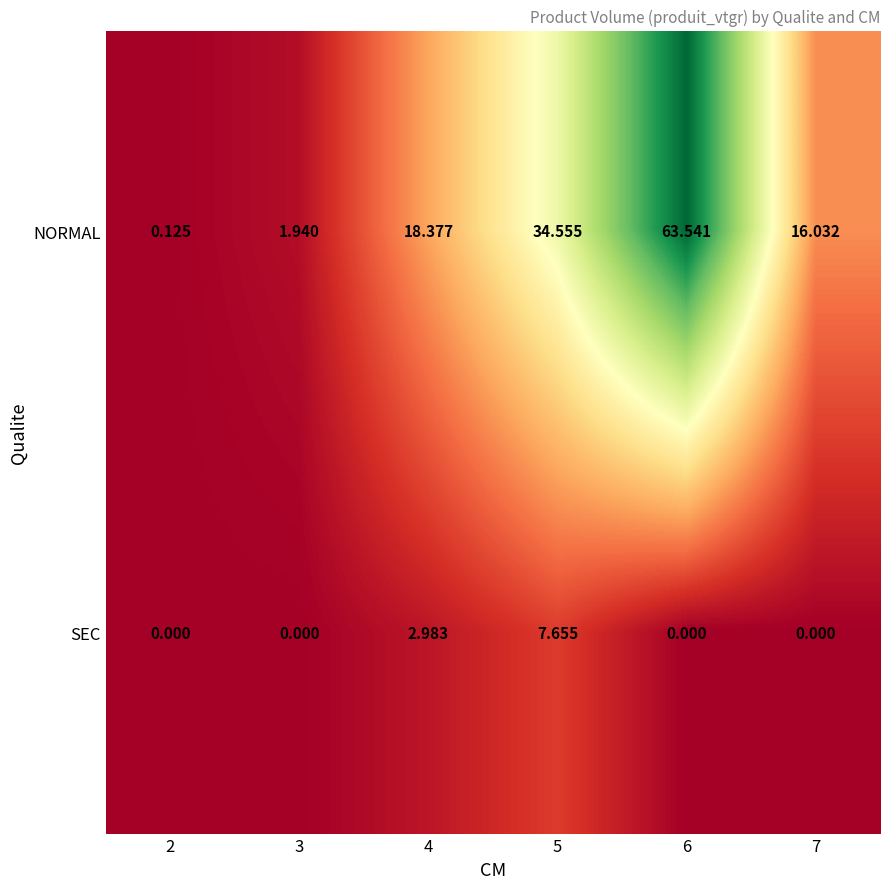

Between 4 and 6, which series saw the biggest shift?

NORMAL